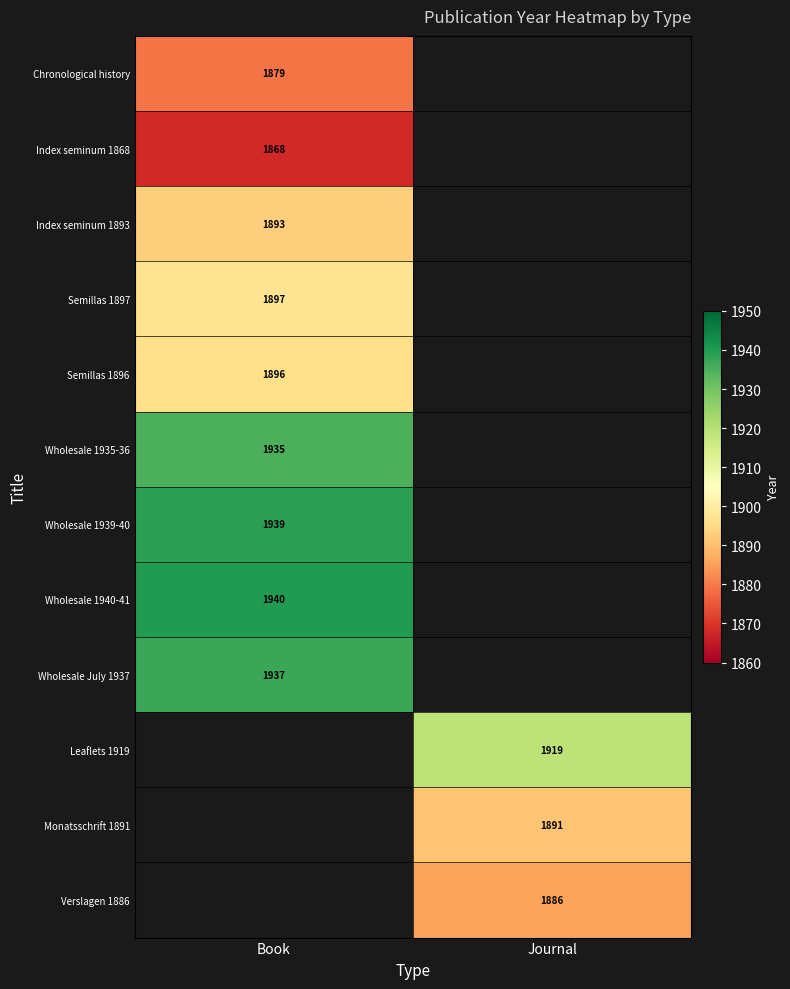

The Monatsschrift 1891 series shows 968 at Journal. True or false?

False